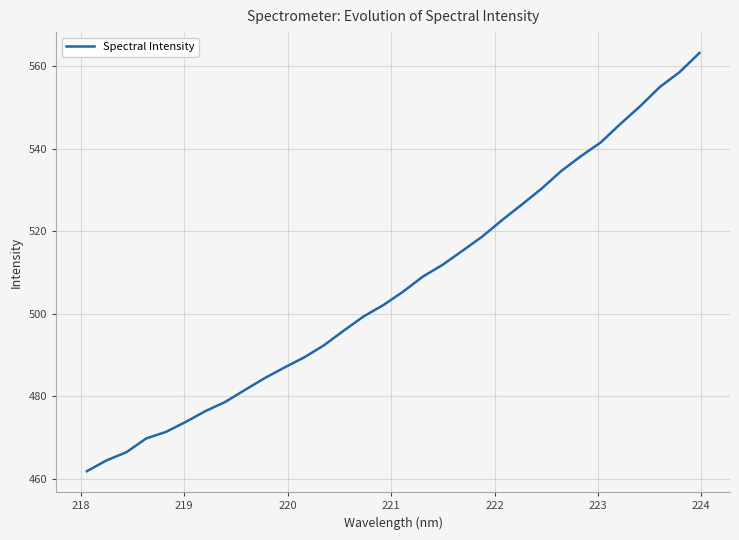

What is the difference between the maximum and minimum values?

101.3